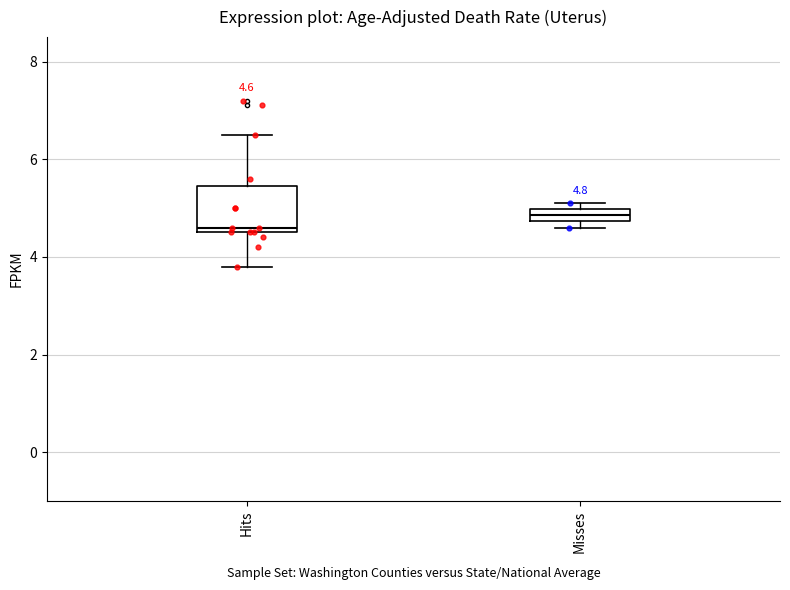

Which box is the tallest, from its lower edge to its upper edge?

Hits